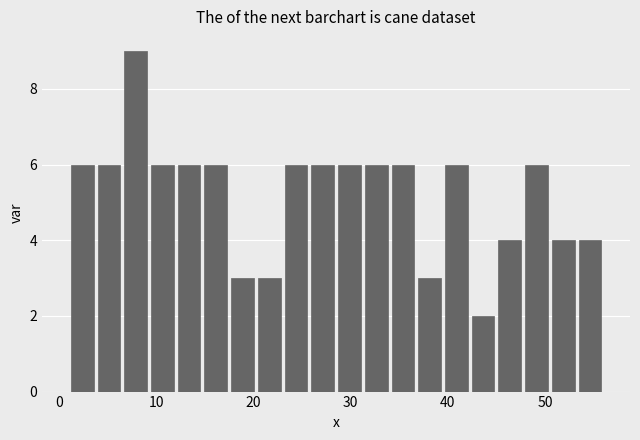

Around what value on the x-axis is the tallest bar? Give the approximate position of its centre, as read against the axis.

8